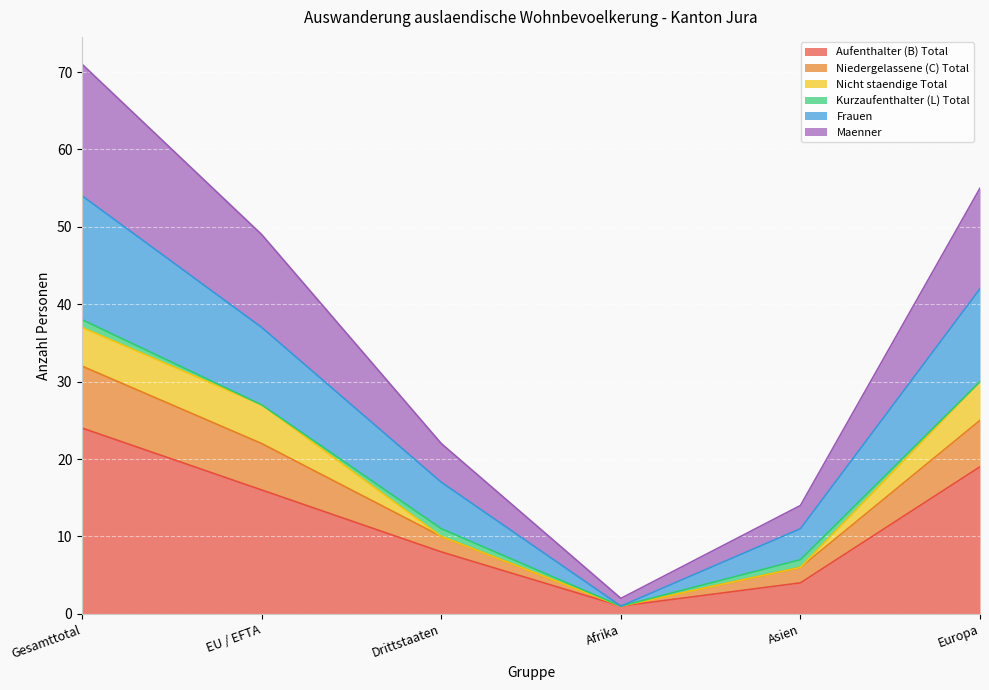

Rank the categories by Aufenthalter (B) Total value from highest to lowest.

Gesamttotal, Europa, EU / EFTA, Drittstaaten, Asien, Afrika